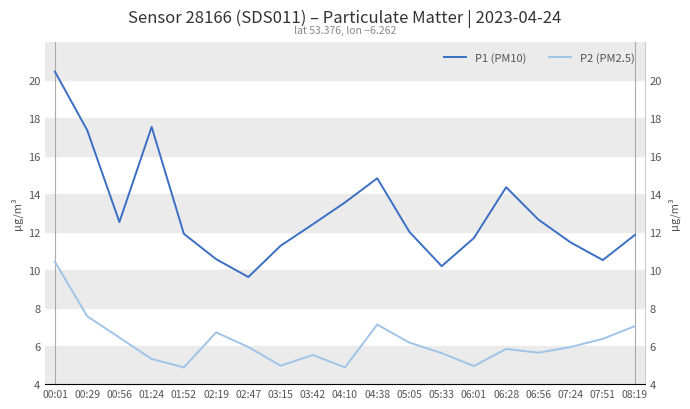

True or false: P2 (PM2.5) and P1 (PM10) intersect in this chart.

False